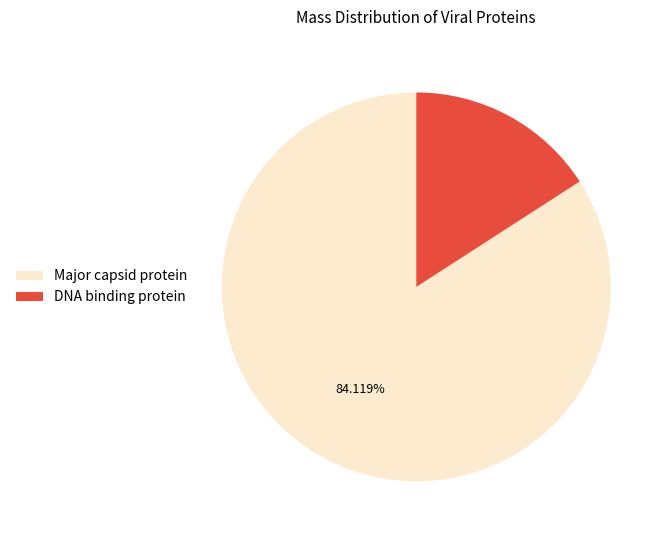

Which has a higher value, Major capsid protein or DNA binding protein?

Major capsid protein